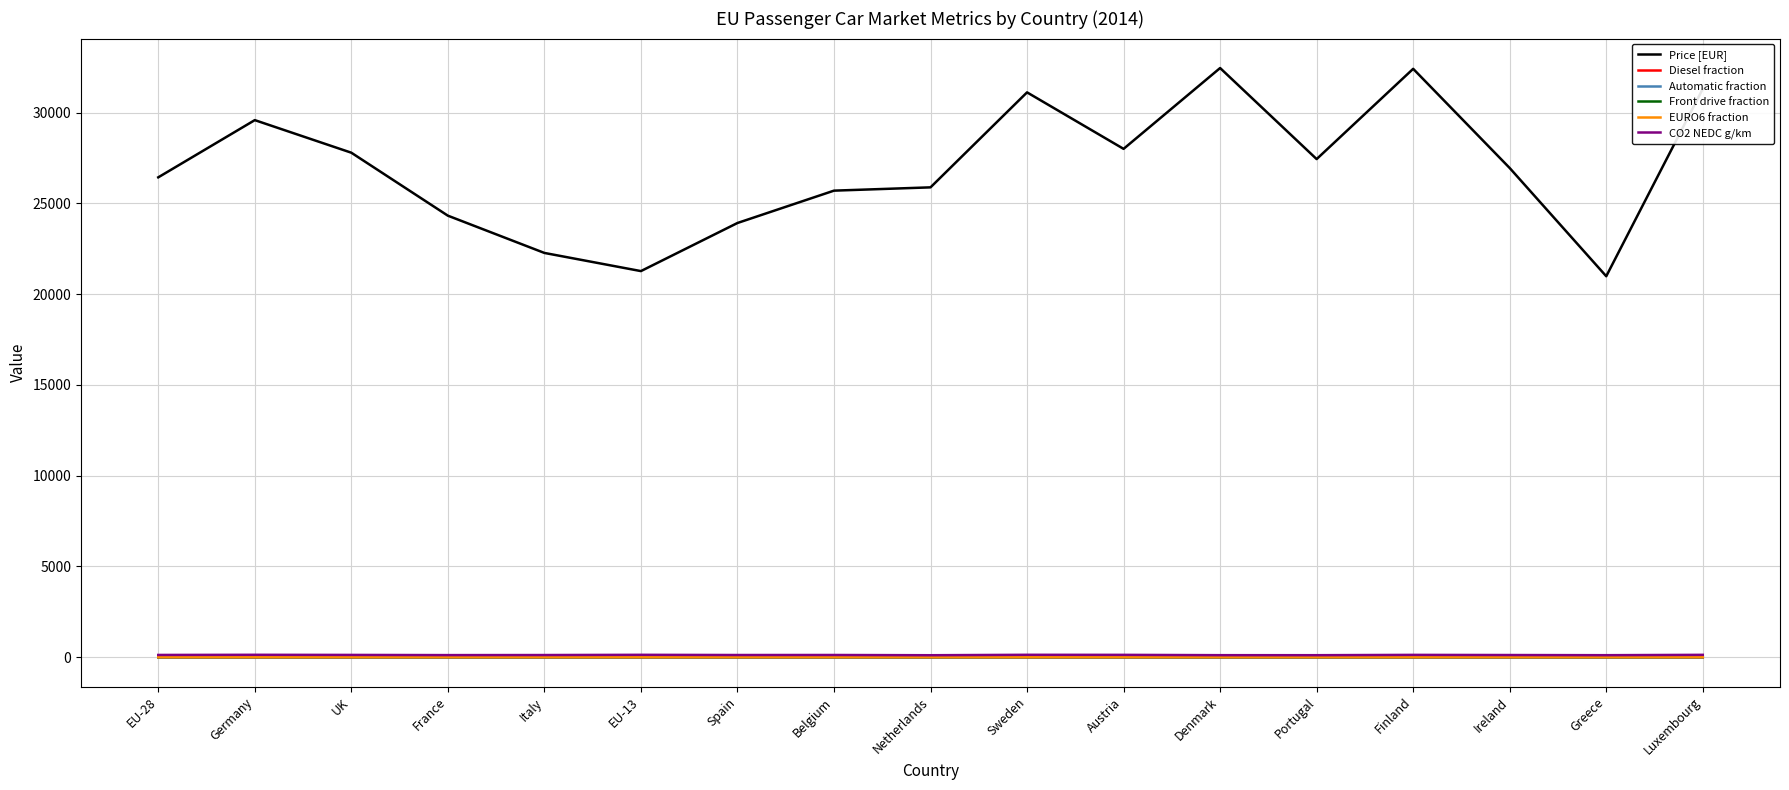

Which series changed the most between EU-28 and Finland?

Price [EUR]